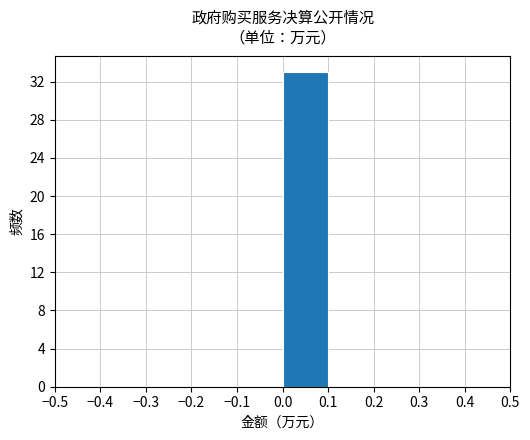

Reading left to right, transcribe this chart: for each bar, give the range it covers on the x-axis and its height. The values are not printed on the chart, so give them approximately, as read against the axis.

-0.5 to -0.4: 0
-0.4 to -0.3: 0
-0.3 to -0.2: 0
-0.2 to -0.1: 0
-0.1 to 0.0: 0
0.0 to 0.1: 33
0.1 to 0.2: 0
0.2 to 0.3: 0
0.3 to 0.4: 0
0.4 to 0.5: 0